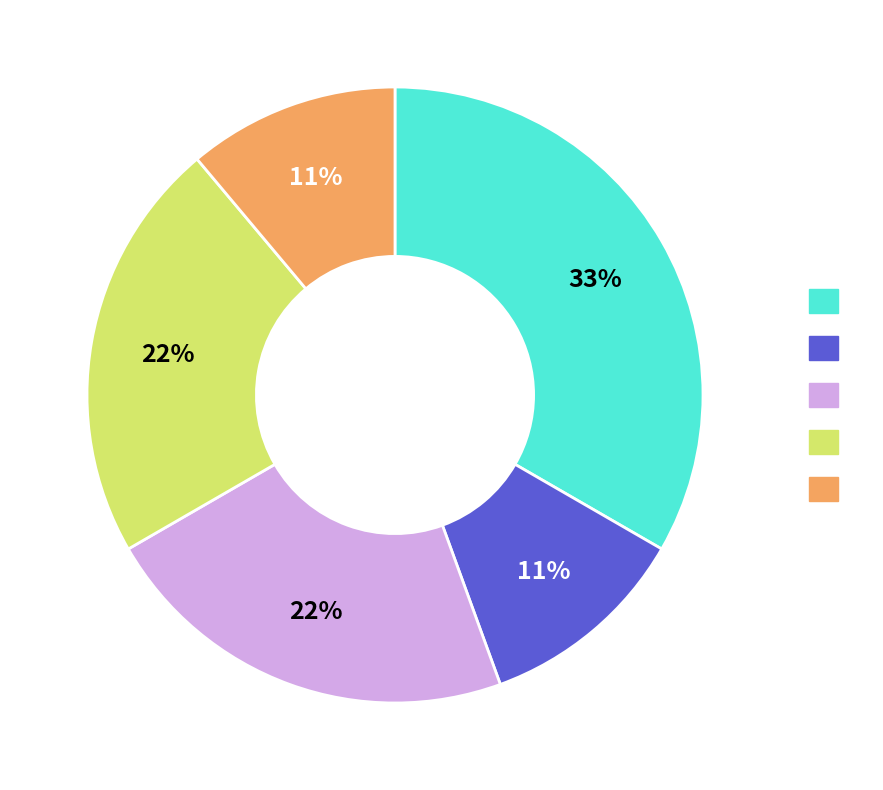

Is there a majority slice in this chart?

No